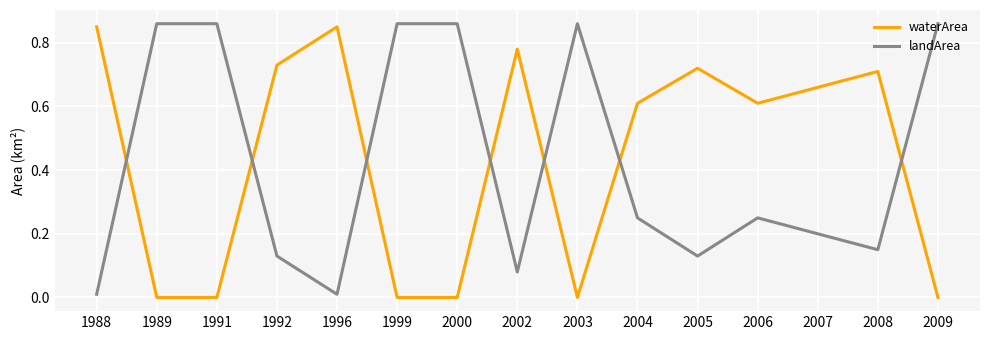

Is it true that waterArea equals 1.4 at 1988?

False